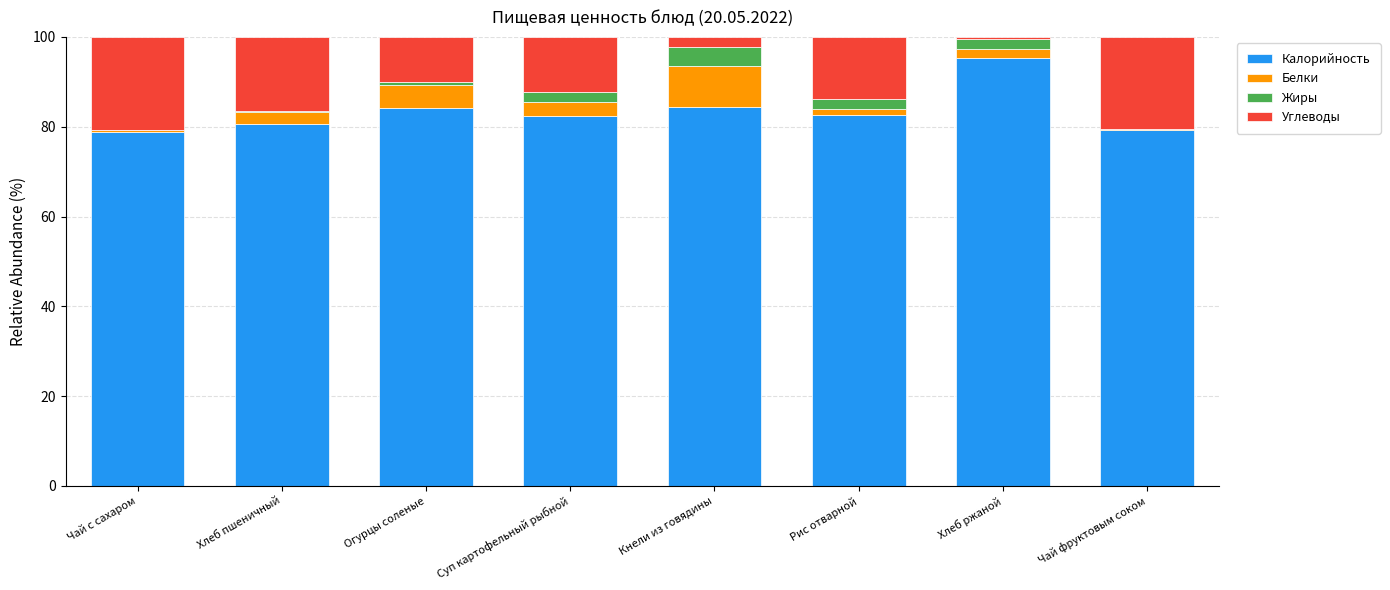

Count the number of categories in the chart.

8